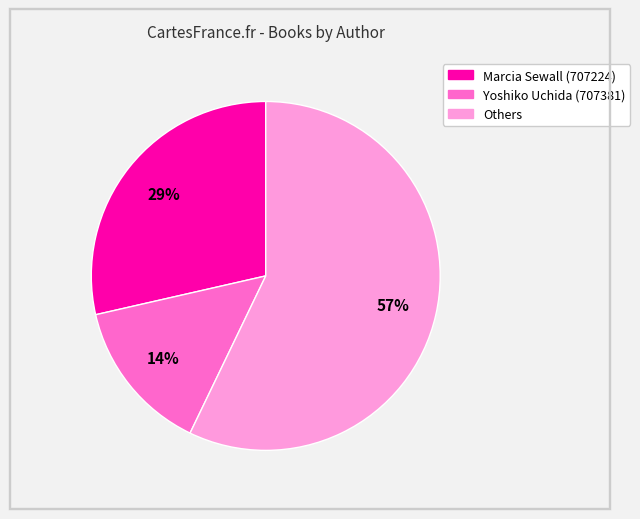

To the nearest percent, what is the difference between the largest and smallest slice percentages?

43%